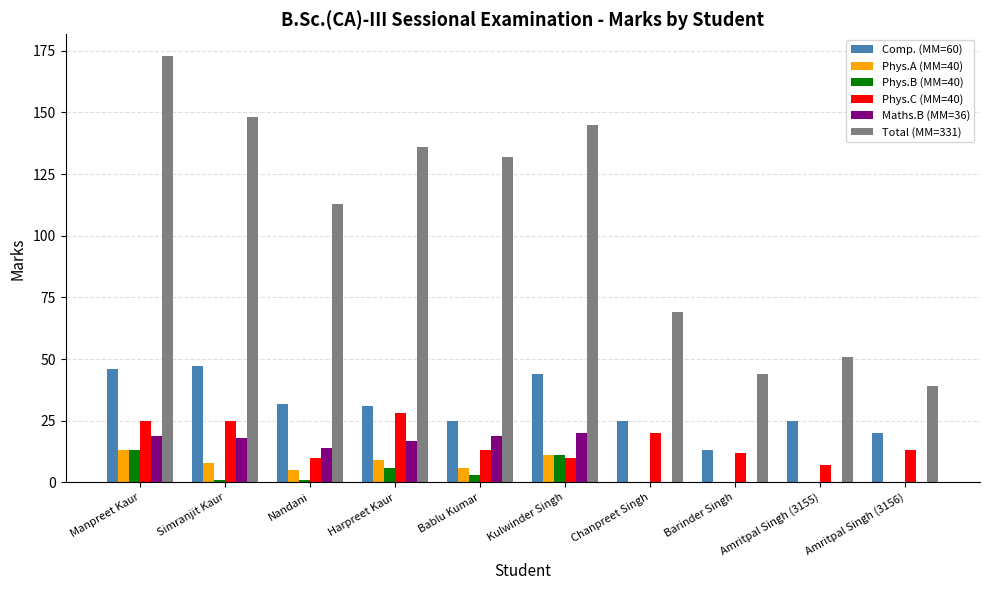

Are the bars horizontal?

No